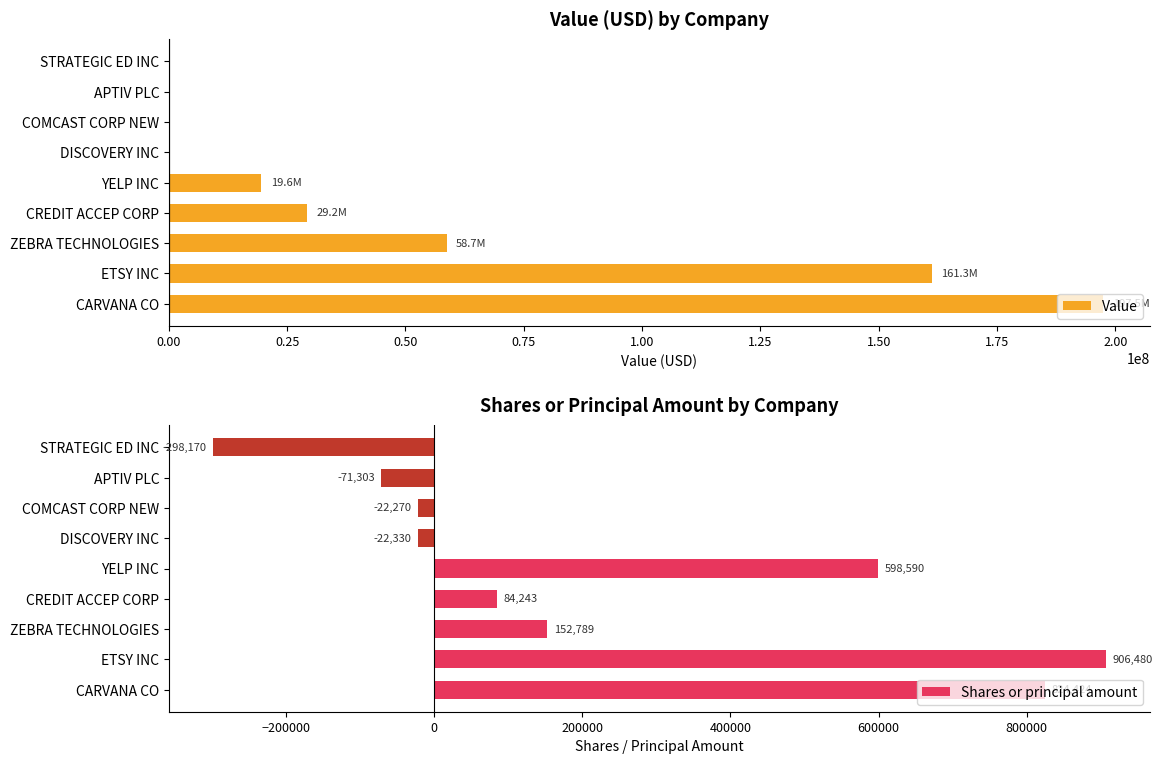

What is the sum of all Value values?

466192000